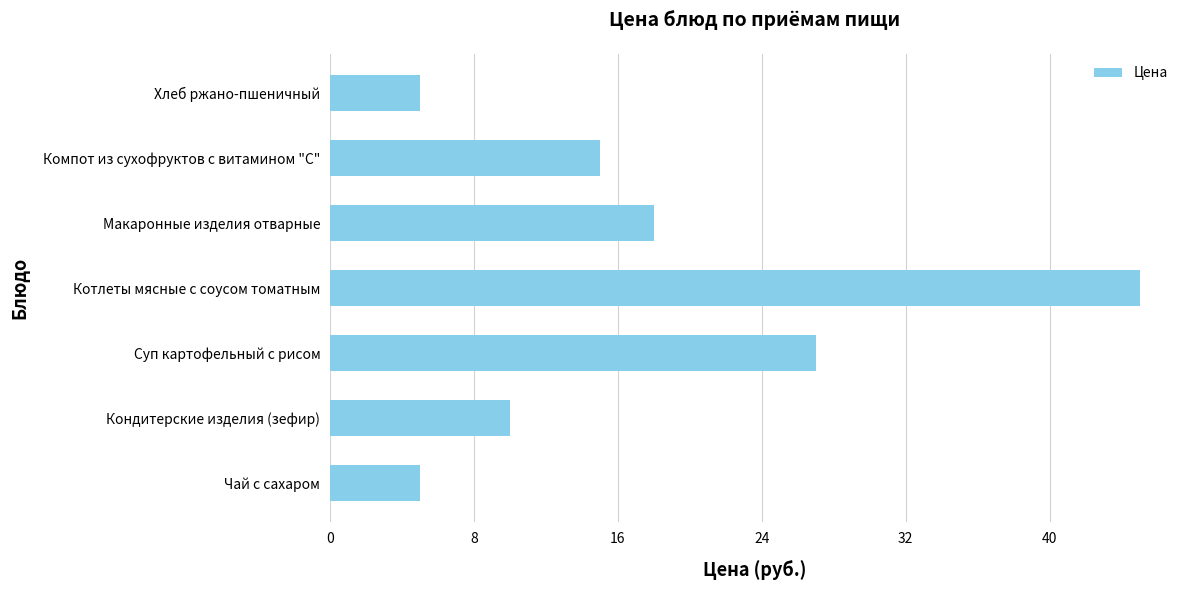

At which label is the value closest to 25?

Суп картофельный с рисом